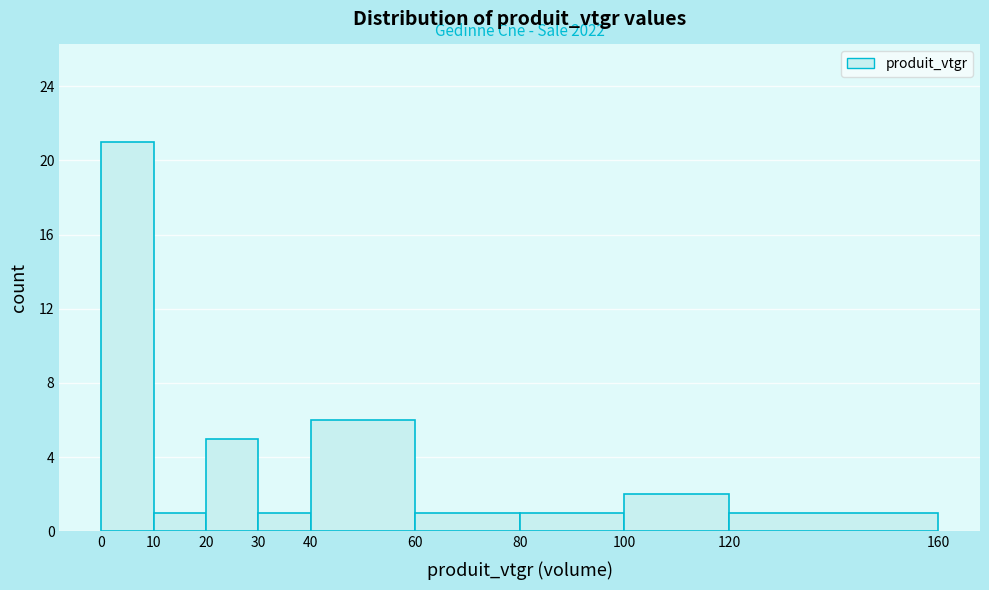

Which range on the x-axis has the tallest bar?

0 to 10